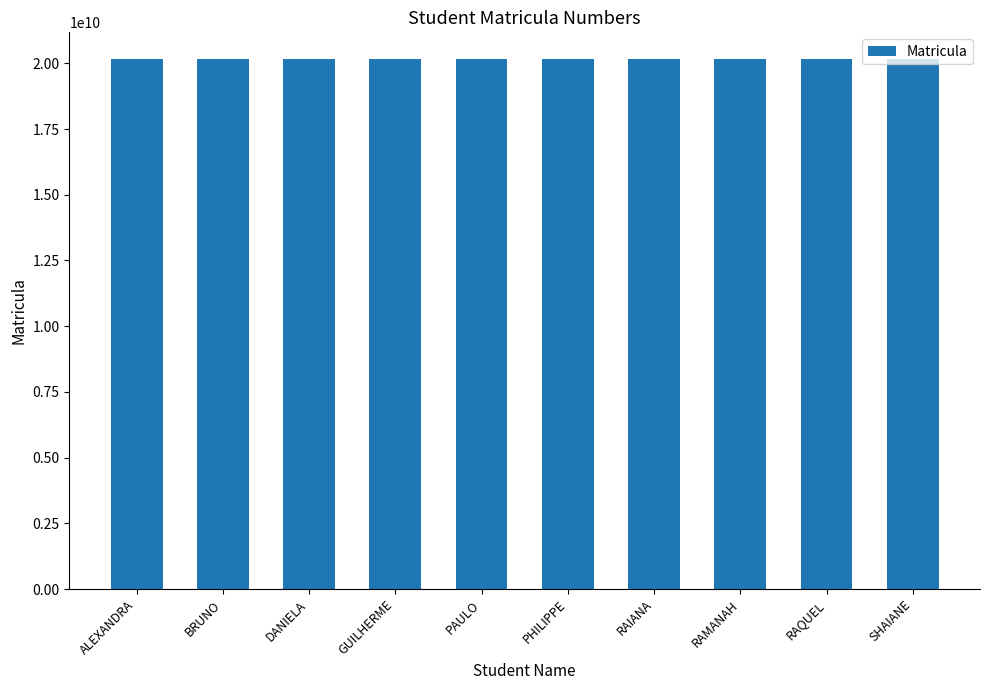

What is the label of the 2nd bar from the left?

BRUNO